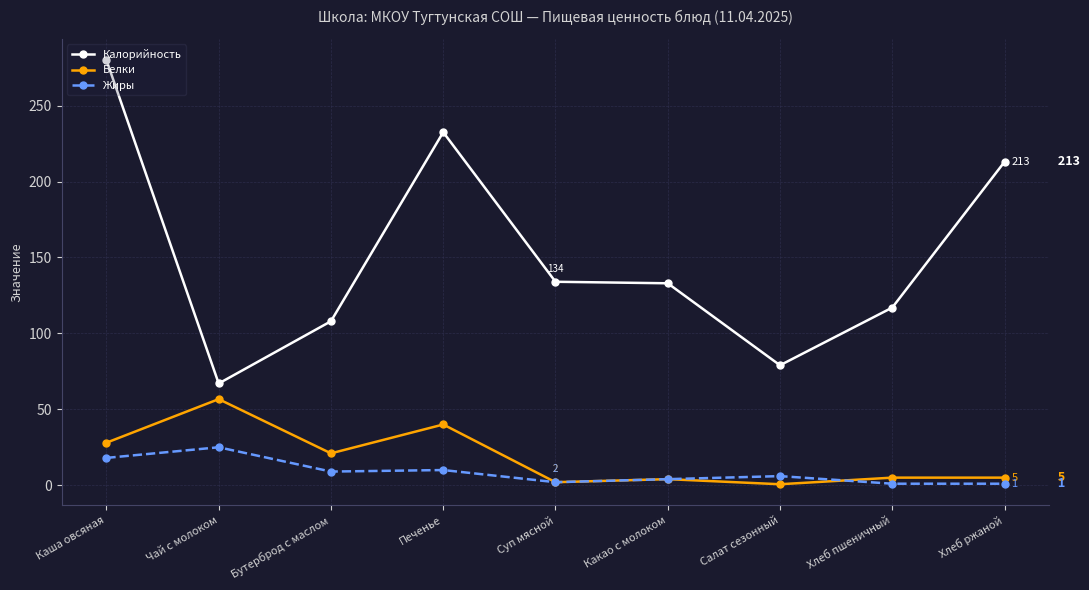

What position from the left is Салат сезонный?

7